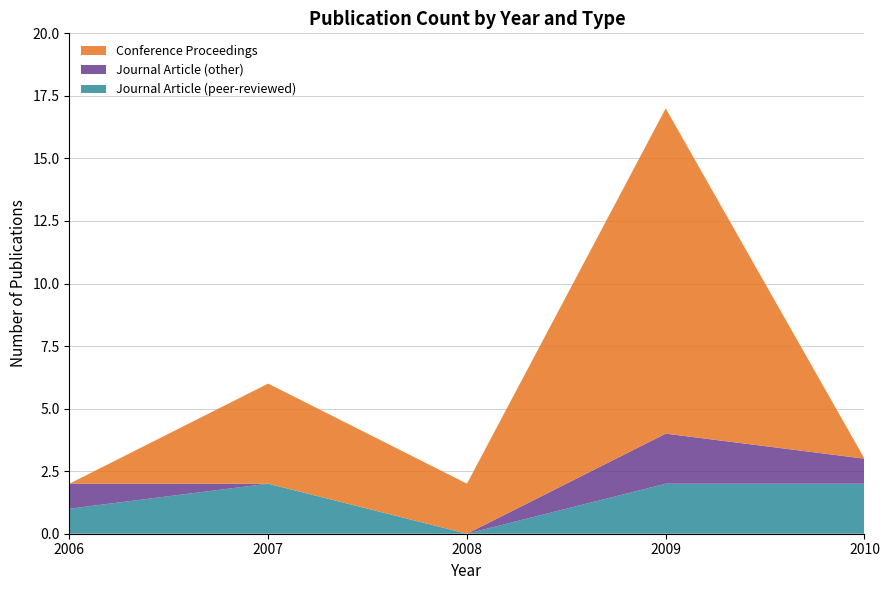

Reading left to right, list the values for the Journal Article (peer-reviewed) series.

2006=1	2007=2	2008=0	2009=2	2010=2